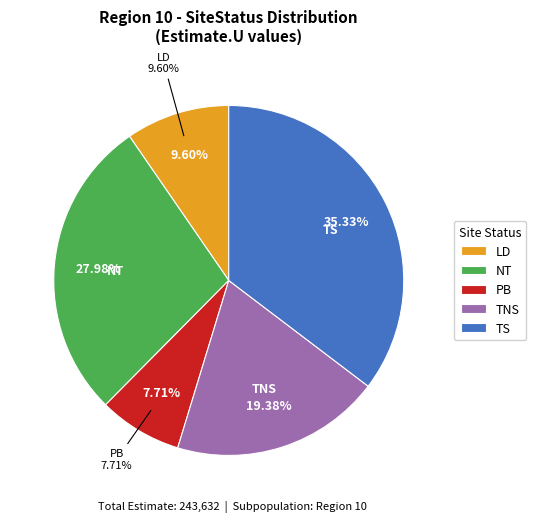

Which series has the widest spread of values?

PB